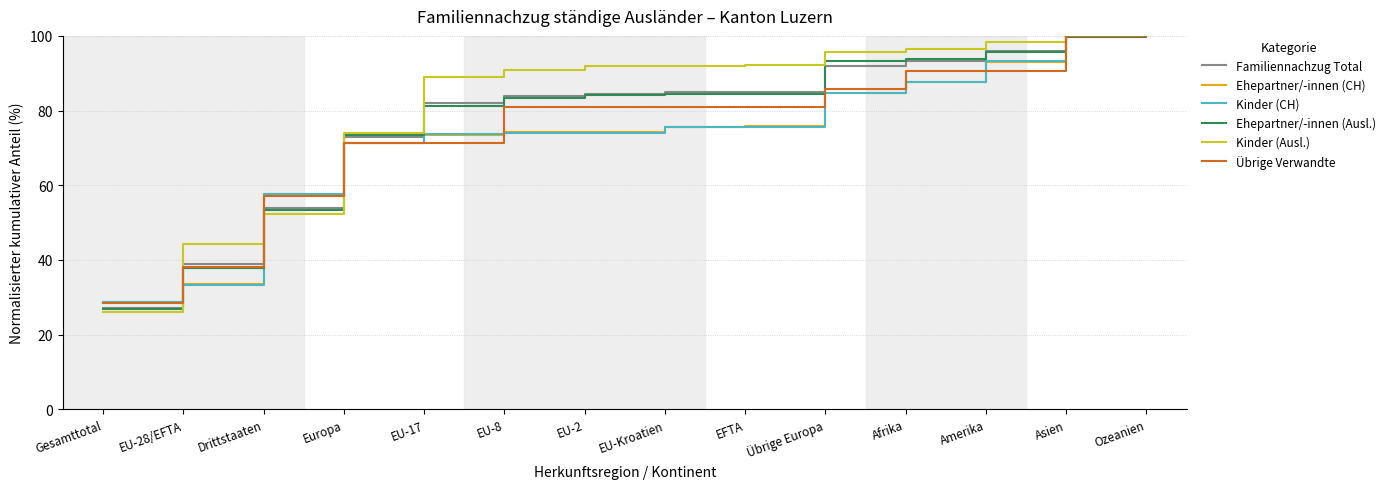

The value of Kinder (CH) at Afrika is 87.5. True or false?

True